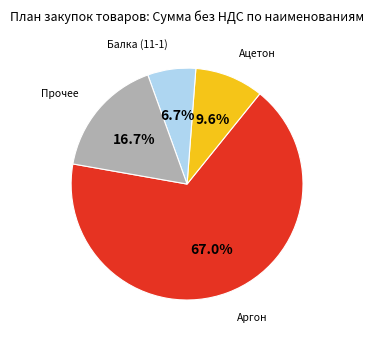

To the nearest percent, what is the difference between the largest and smallest slice percentages?

60%